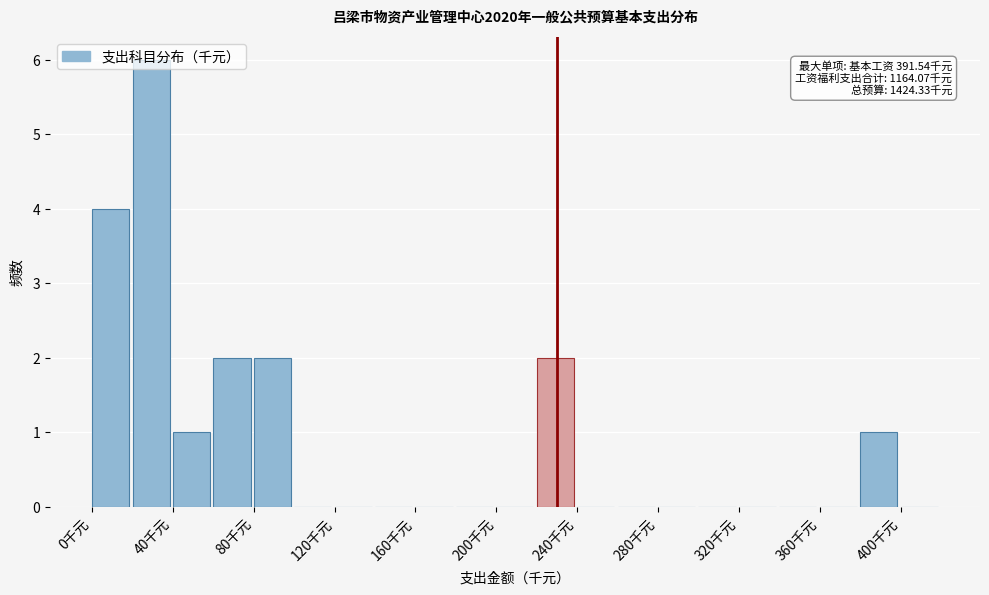

Which range on the x-axis has the tallest bar?

20 to 40